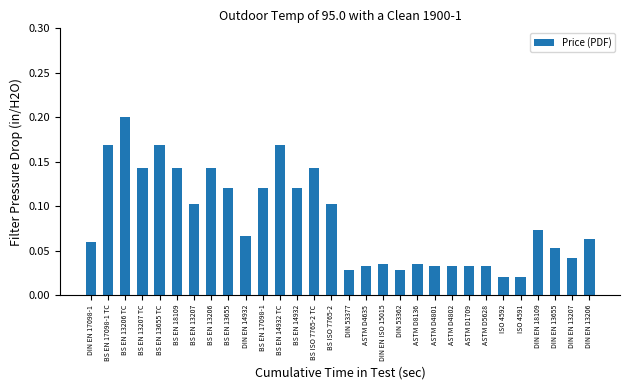

Which has a higher value, BS ISO 7765-2 TC or DIN EN 17098-1?

BS ISO 7765-2 TC